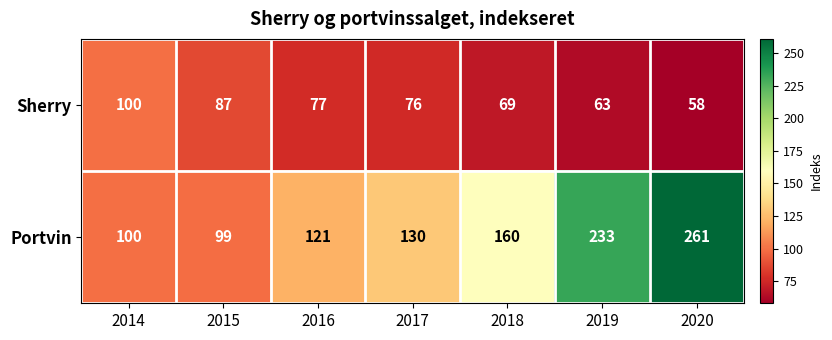

What is the spread (max minus min) of values at 2020?

203